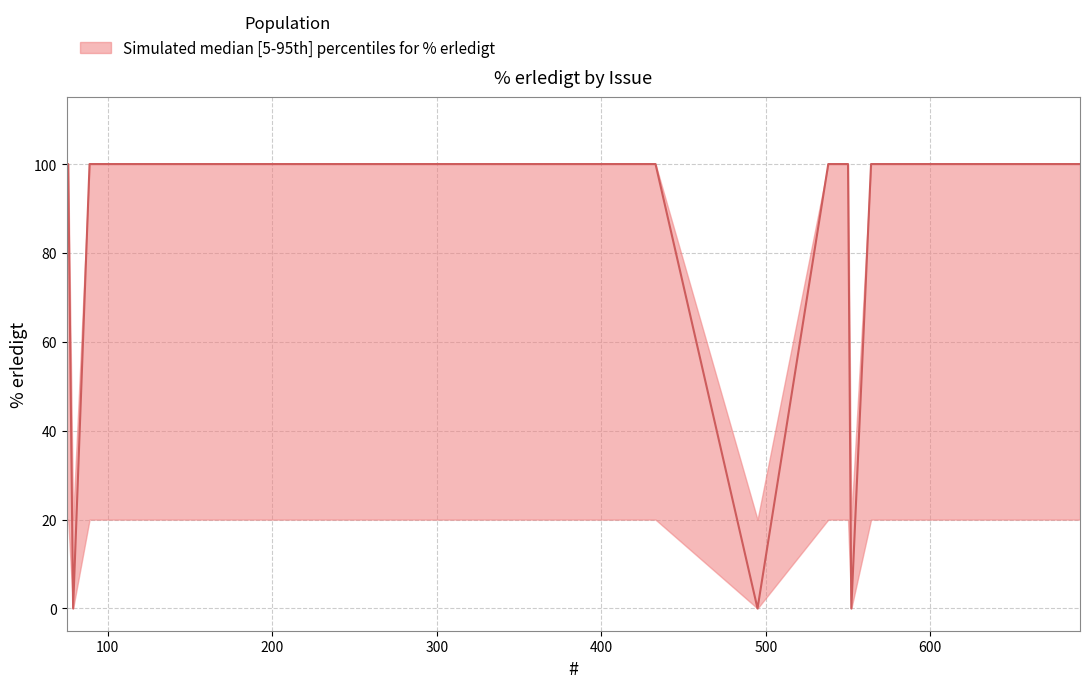

What is the maximum value shown in the chart?

100